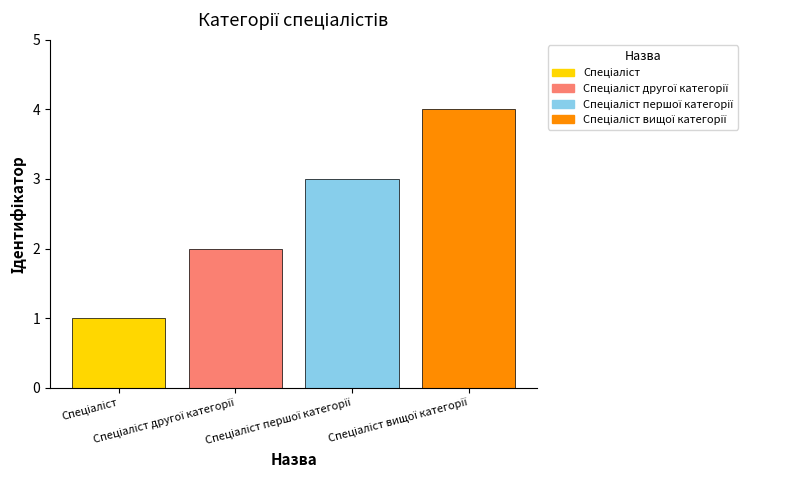

How many bars are there in total?

4